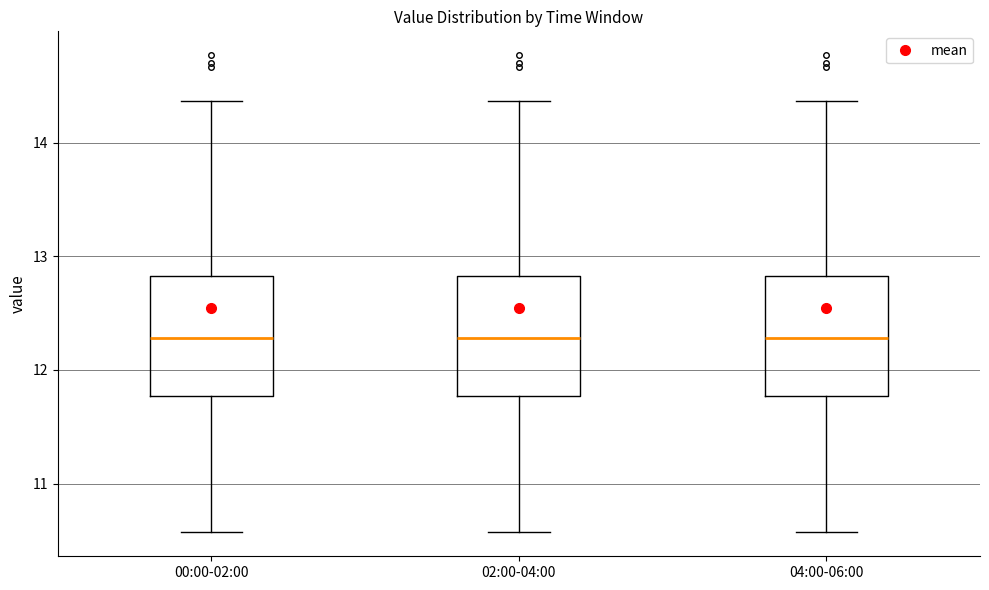

Where does the median line of the box for 04:00-06:00 sit on the y-axis? The values are not printed on the chart, so give them approximately, as read against the axis.

12.3